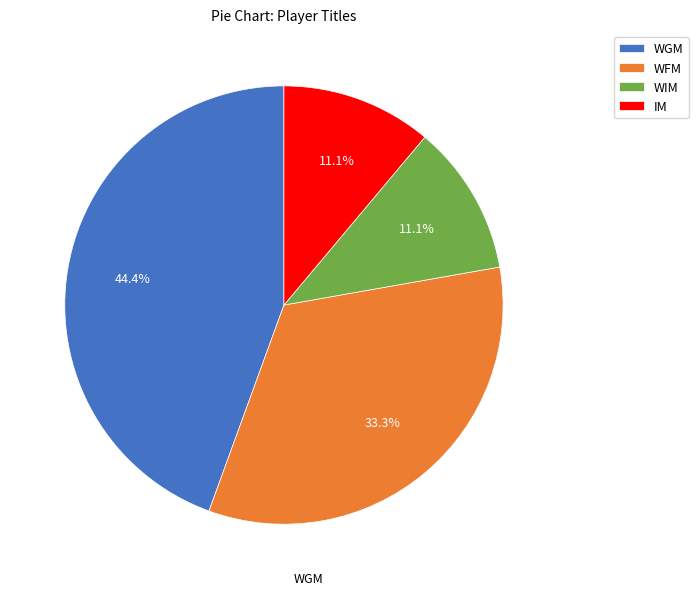

Approximately how many times larger is the value at WFM compared to WGM?

0.8